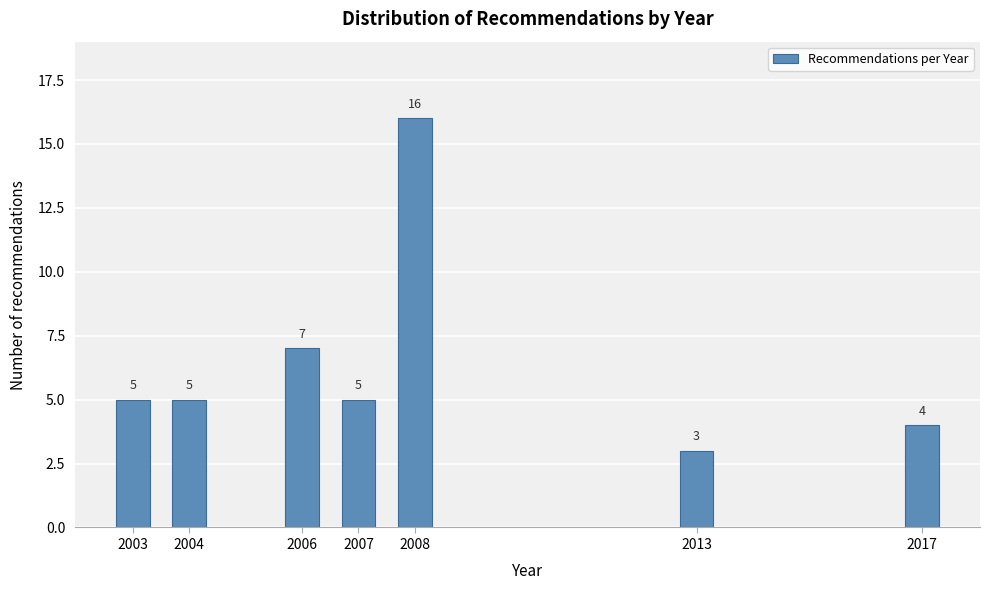

Reading left to right, list all the values displayed in this chart.

2003=5	2004=5	2006=7	2007=5	2008=16	2013=3	2017=4